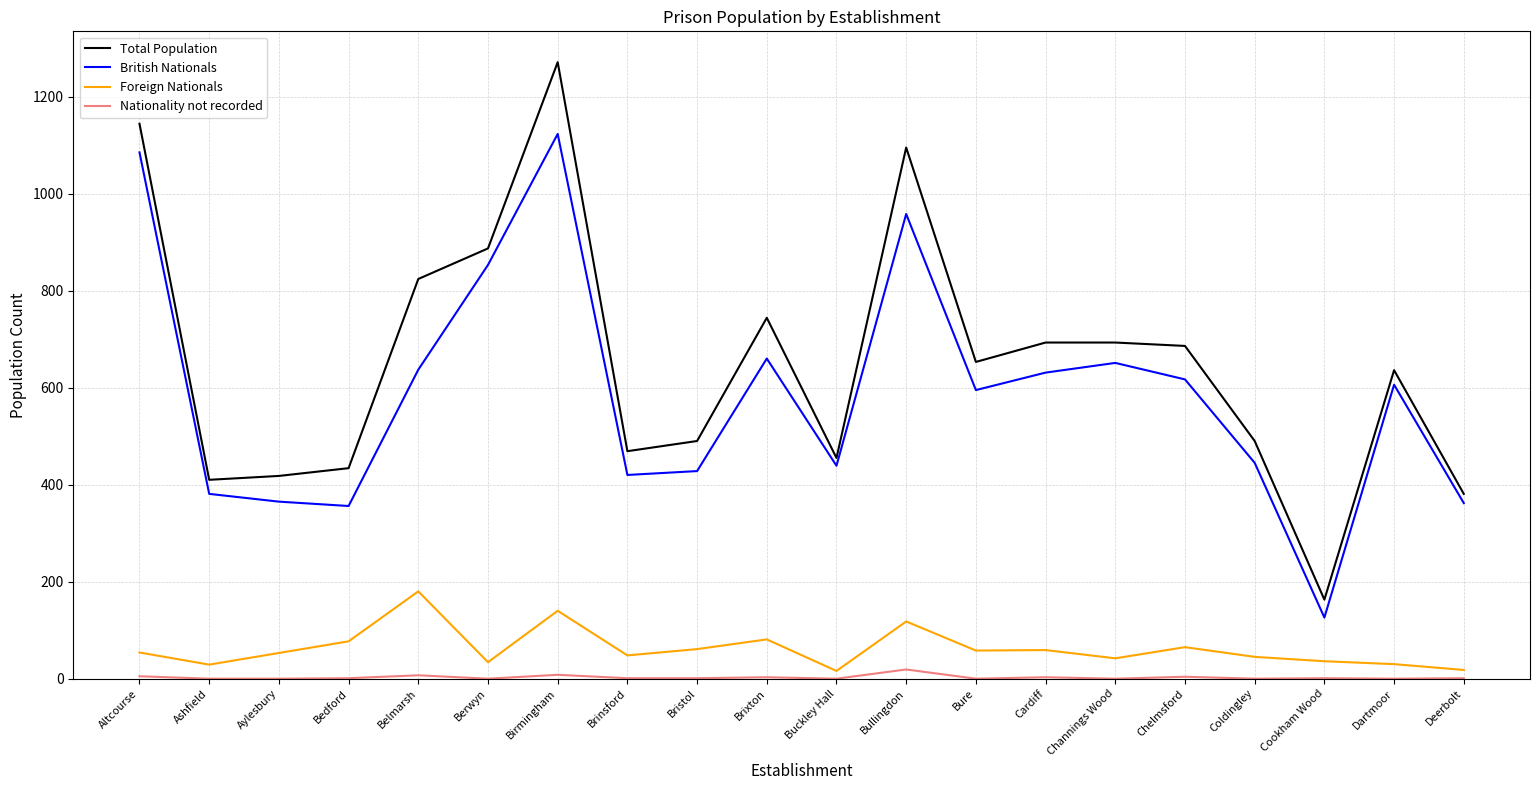

What is the maximum value for British Nationals?

1123